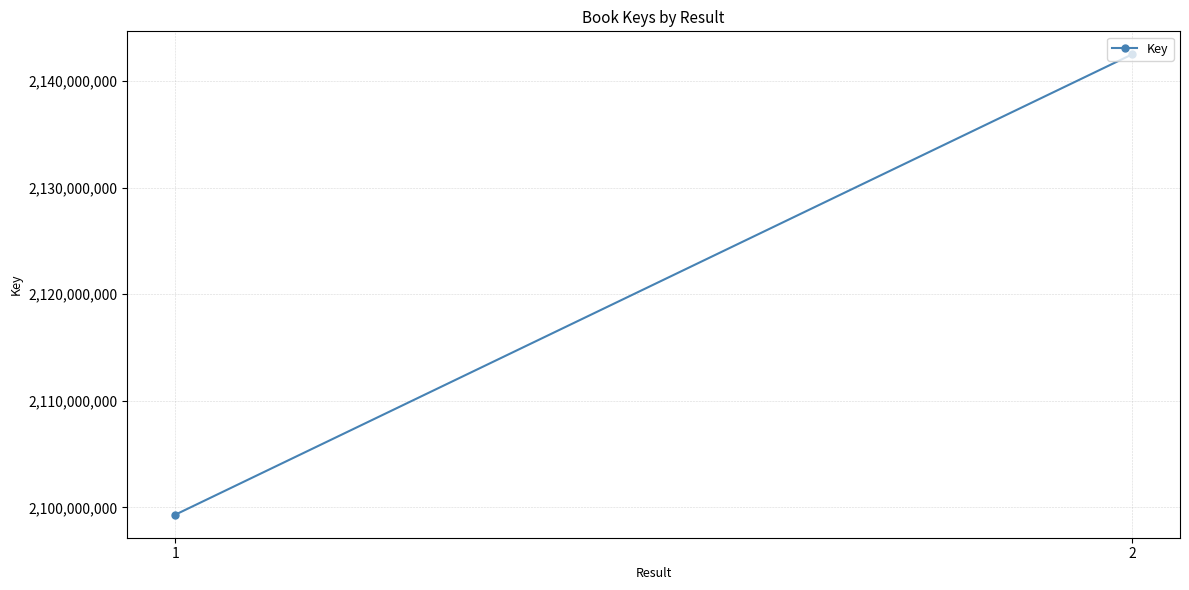

Read the value at 1.

2099305725